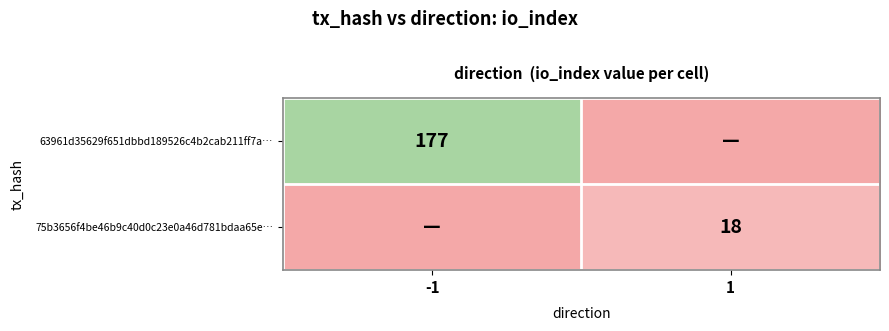

Is it true that 63961d35629f651dbbd189526c4b2cab211ff7a… equals 106 at -1?

False